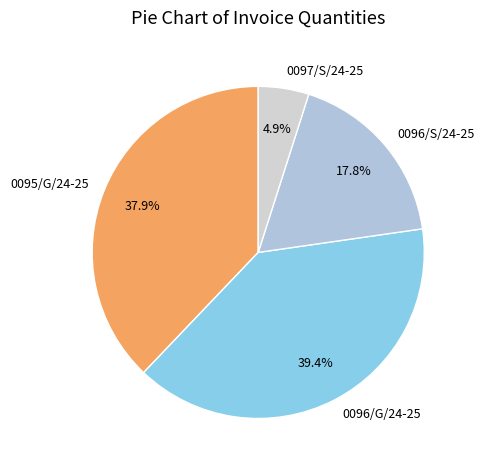

Approximately how many times larger is the value at 0095/G/24-25 compared to 0097/S/24-25?

7.7